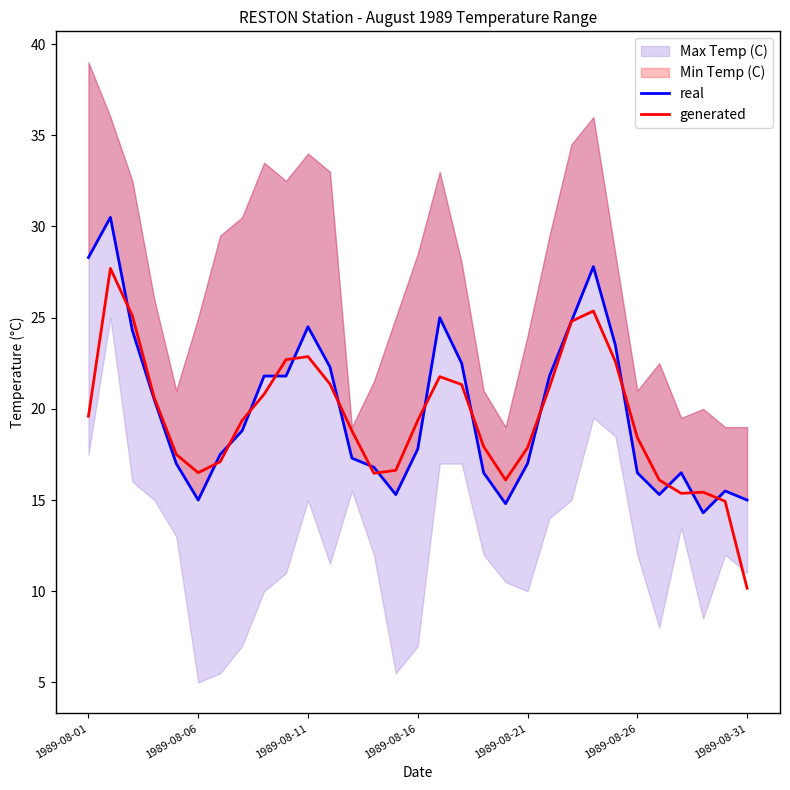

In generated, how many points are higher than both neighbors (excluding endpoints)?

5